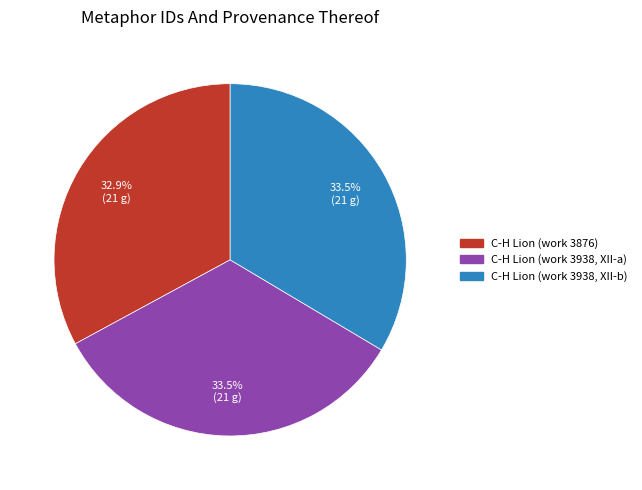

Does C-H Lion (work 3876) account for over 50% of the chart?

No